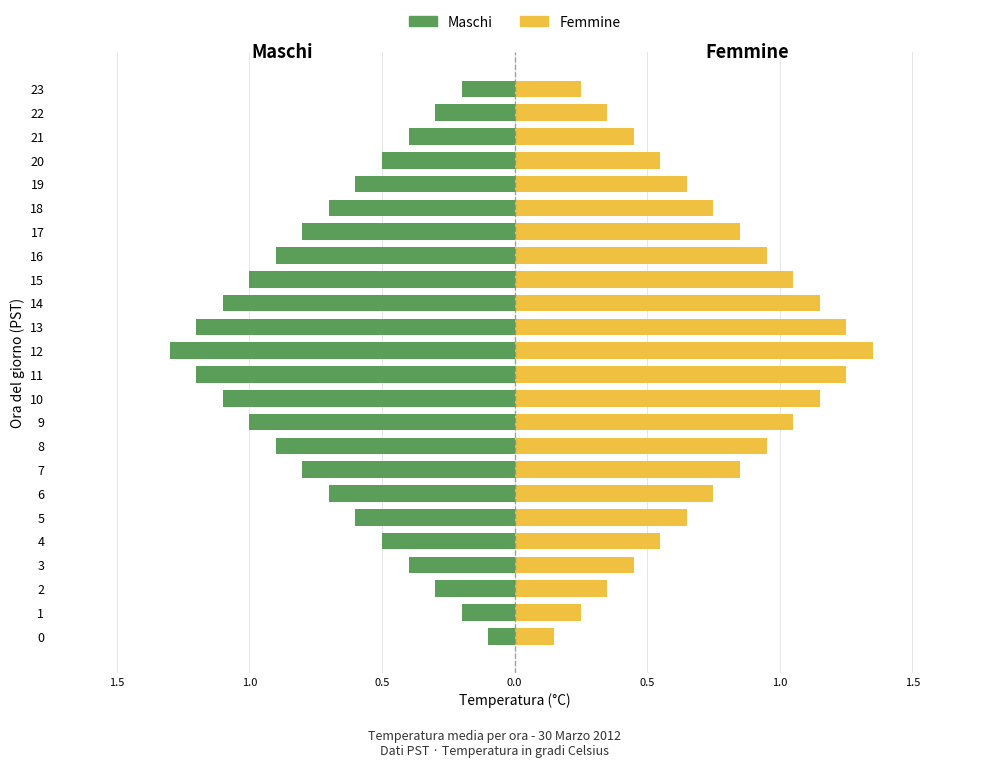

The Femmine series shows 0.9 at 19. True or false?

False